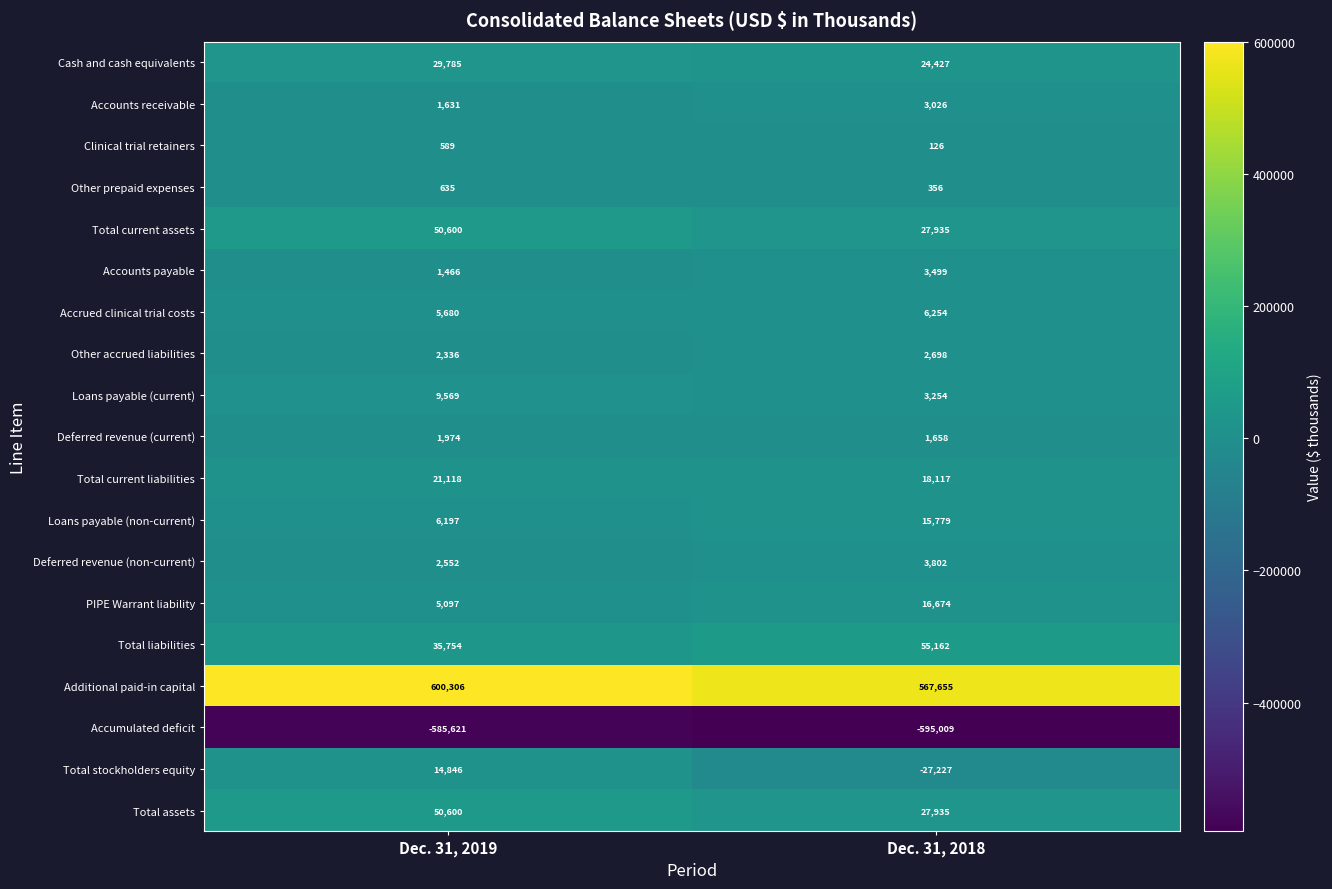

What is the difference between the Loans payable (non-current) values at Dec. 31, 2019 and Dec. 31, 2018?

9582